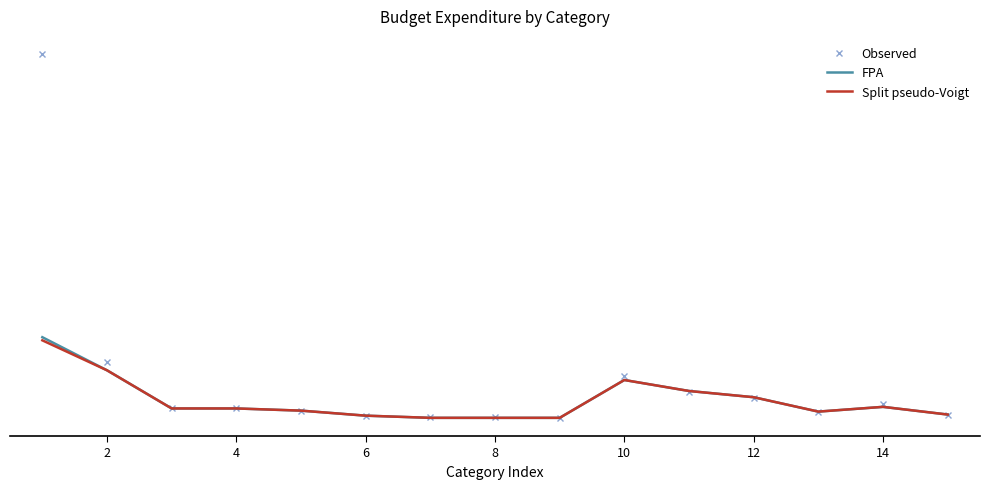

After their last crossing, which series has the higher values: Observed or FPA?

FPA